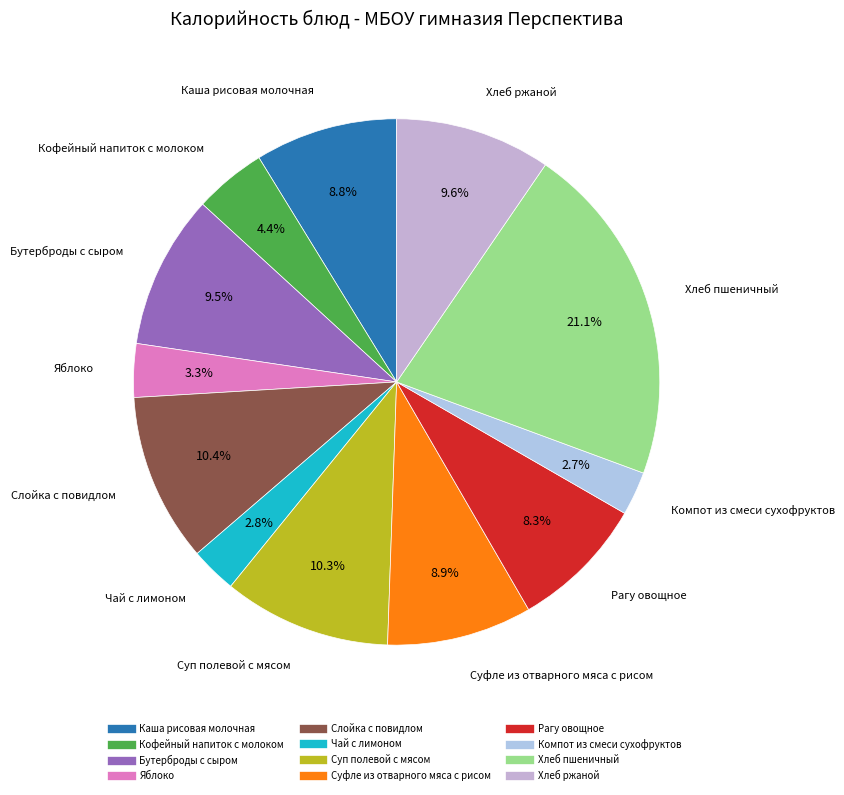

Do Кофейный напиток с молоком and Рагу овощное together represent more than half of the pie?

No